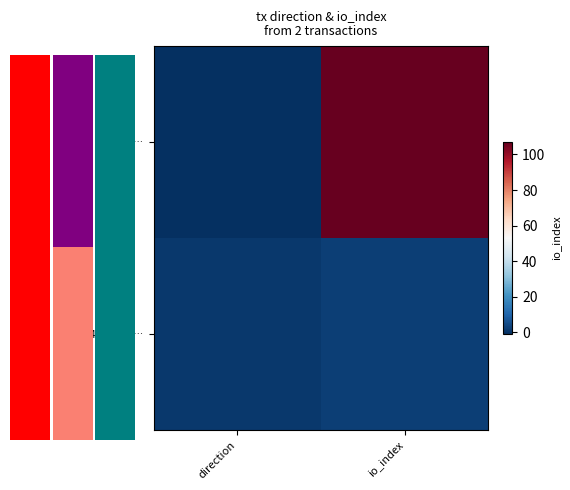

At how many categories does at least one series exceed 2?

1